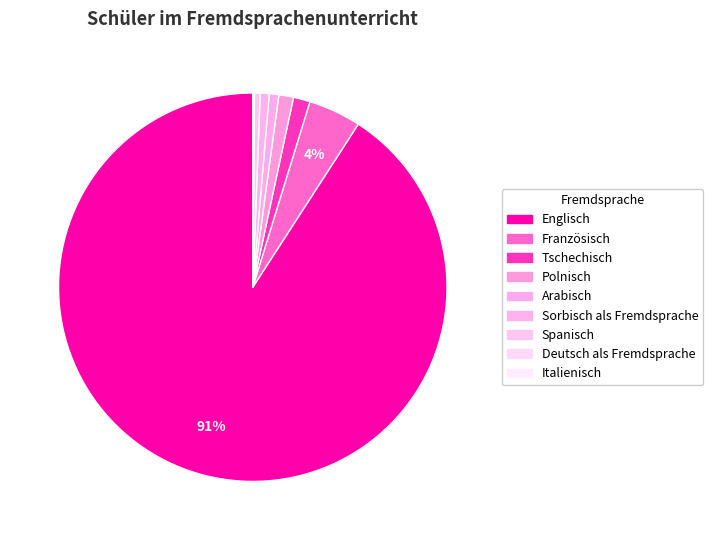

To the nearest percent, what is the difference between the largest and smallest slice percentages?

91%